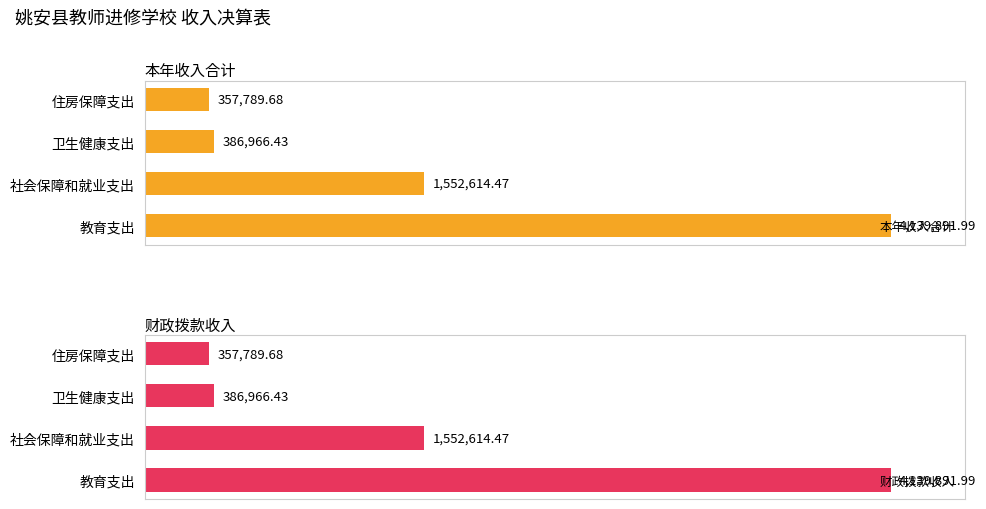

Reading left to right, what are all the values shown in this chart?

本年收入合计: 0=4139892.0	1=1552614.5	2=386966.4	3=357789.7
财政拨款收入: 0=4139892.0	1=1552614.5	2=386966.4	3=357789.7